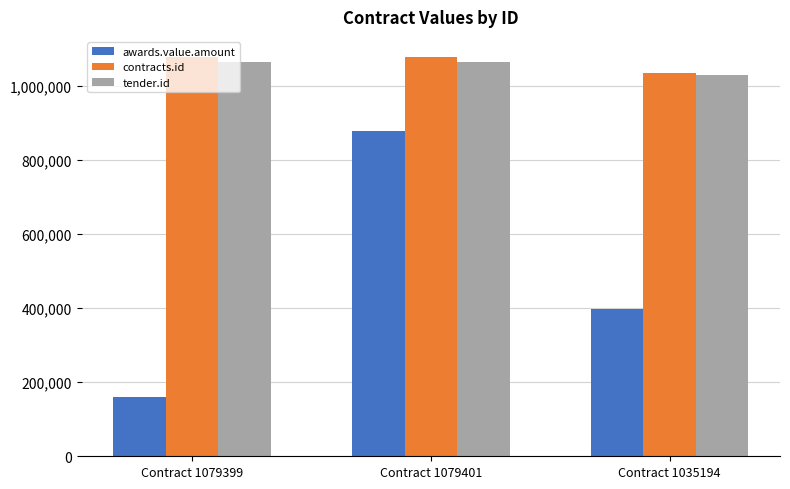

List the labels in order of awards.value.amount value, largest first.

Contract 1079401, Contract 1035194, Contract 1079399